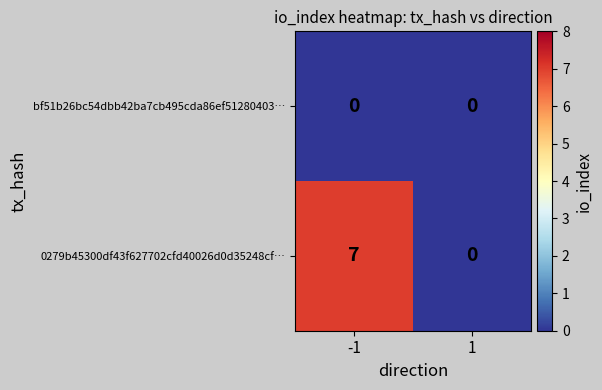

What is the difference between the 0279b45300df43f627702cfd40026d0d35248cf… values at -1 and 1?

7